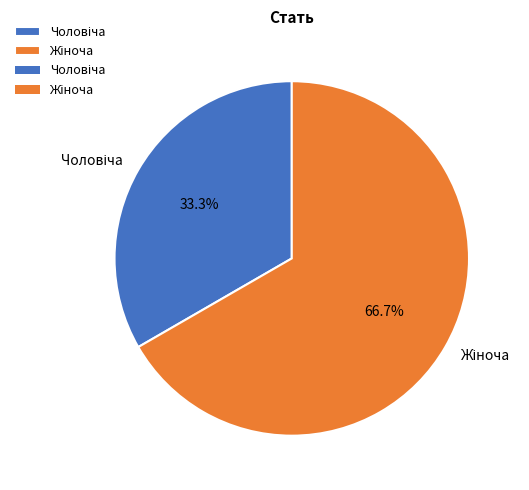

Do Чоловіча and Жіноча together represent more than half of the pie?

Yes